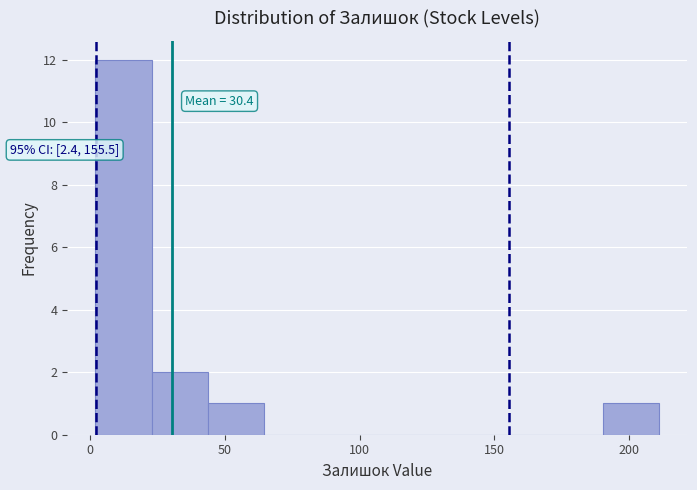

Over which range of the x-axis is the bar tallest?

0 to 25